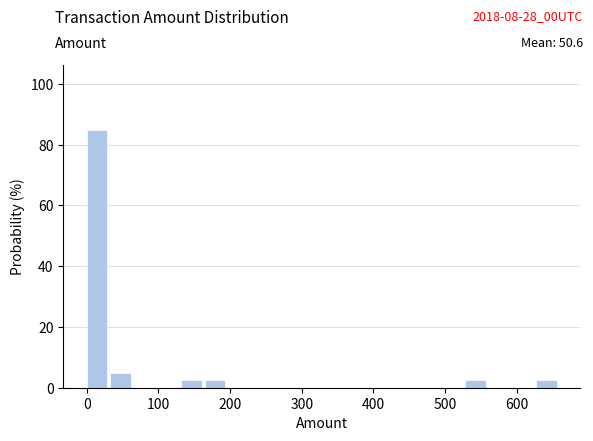

Read against the x-axis, roughly where is the centre of the tallest bar?

10